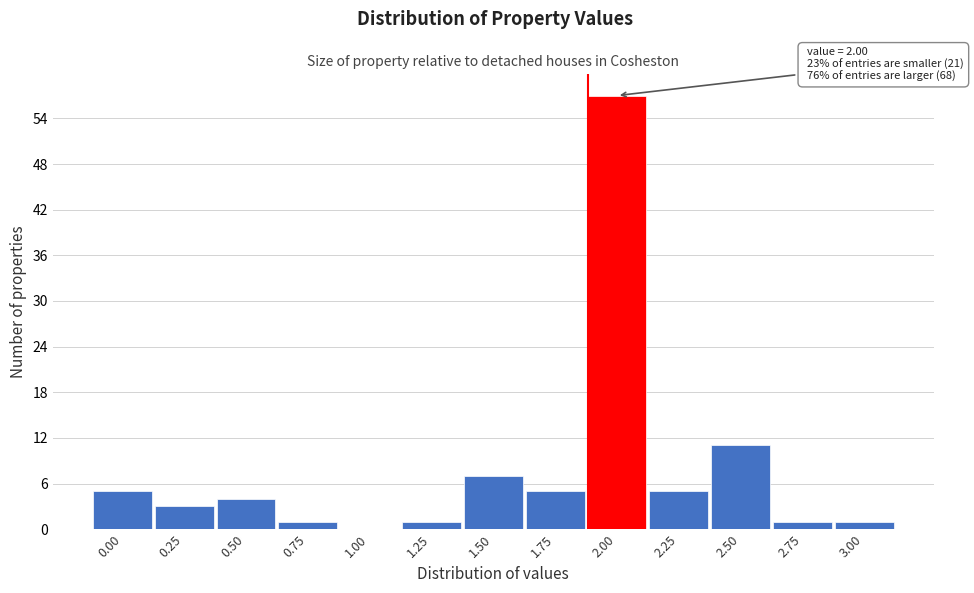

At which category does the chart reach its peak across all series?

2.00